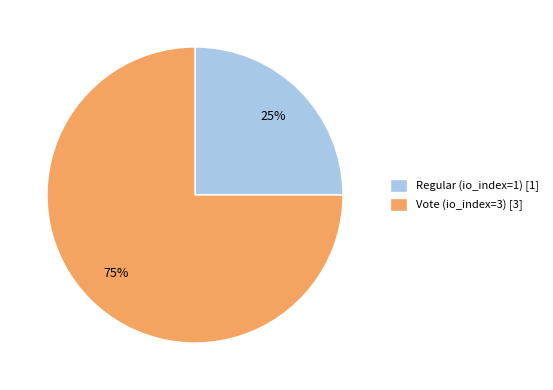

Does Vote (io_index=3) represent more than half of the total?

Yes